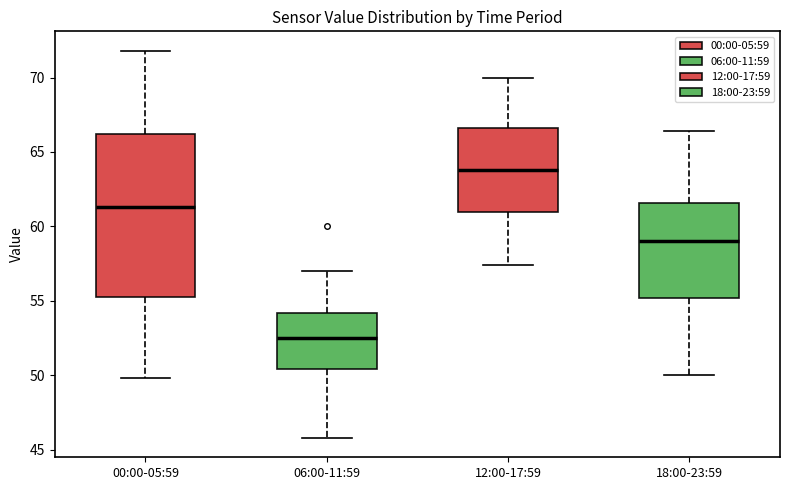

Which box has the highest median line?

12:00-17:59